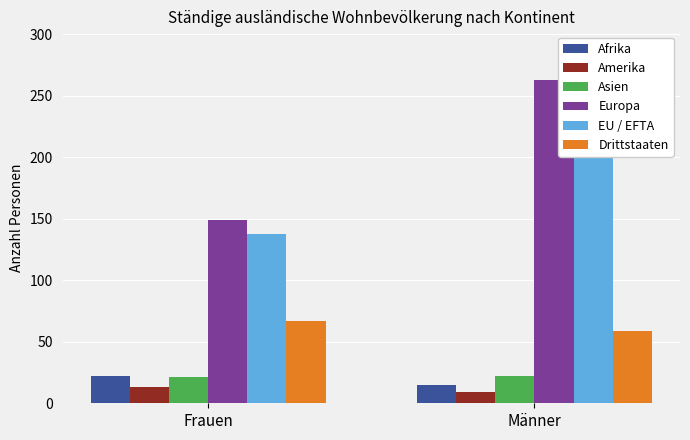

Which label corresponds to the smallest value in the chart?

Männer